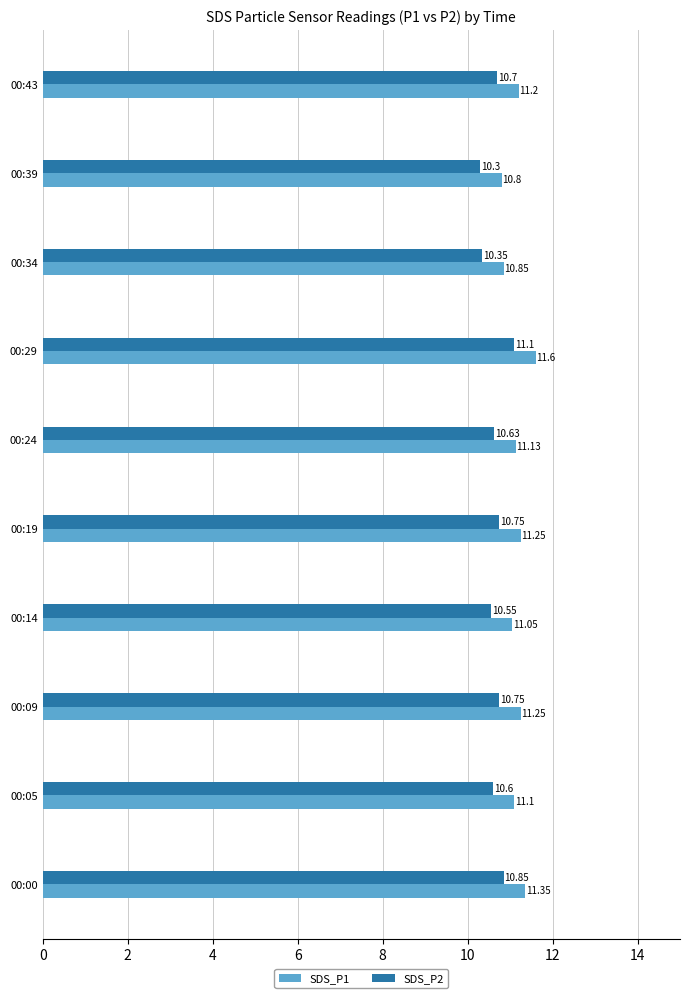

Rank the series by their maximum value, from highest to lowest.

SDS_P1, SDS_P2